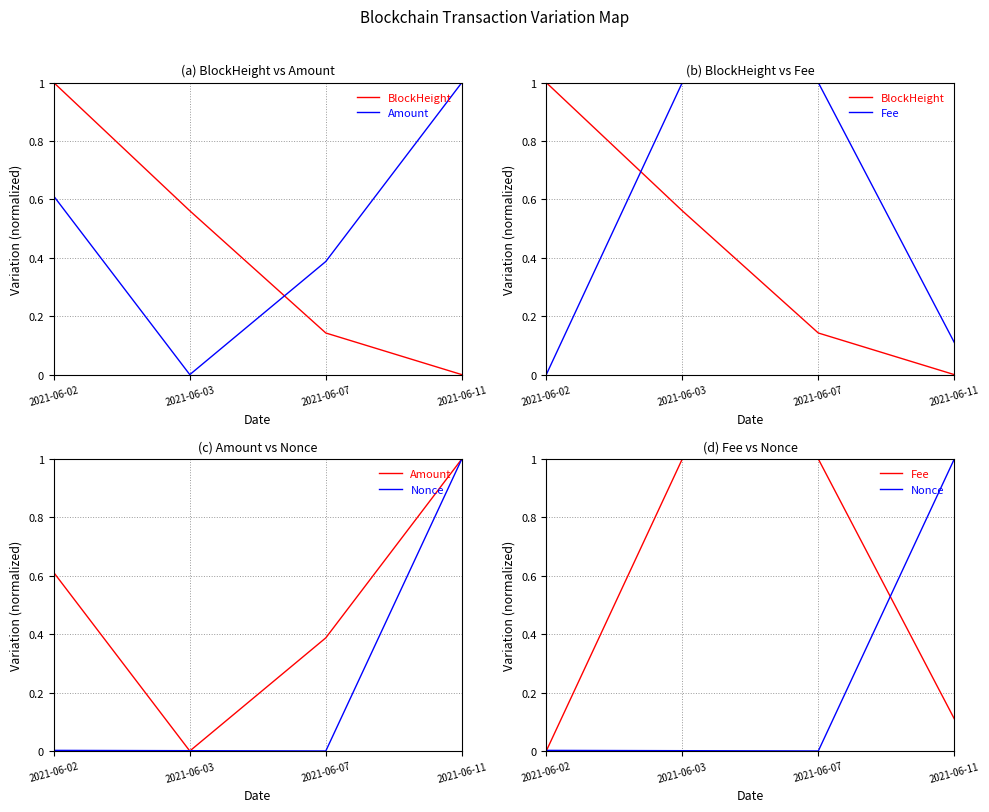

Reading right to left, transcribe all the data shown in this chart.

BlockHeight: 2021-06-11=0.0	2021-06-07=0.1	2021-06-03=0.6	2021-06-02=1.0
Amount: 2021-06-11=1.0	2021-06-07=0.4	2021-06-03=0.0	2021-06-02=0.6
Fee: 2021-06-11=0.1	2021-06-07=1.0	2021-06-03=1.0	2021-06-02=0.0
Nonce: 2021-06-11=1.0	2021-06-07=0.0	2021-06-03=0.0	2021-06-02=0.0